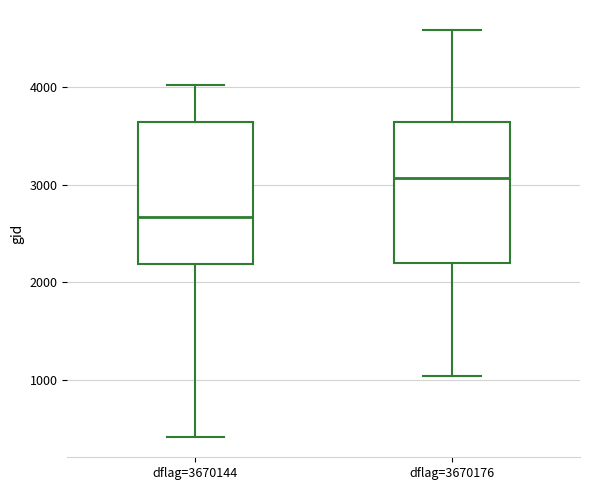

Reading left to right, transcribe this box plot: for each box, give where its median line is, the range the box spans, and where its two whiskers end, as read against the y-axis. The values are not printed on the chart, so give them approximately, as read against the axis.

dflag=3670144: median 2700, box 2200 to 3600, whiskers 400 to 4000
dflag=3670176: median 3100, box 2200 to 3600, whiskers 1000 to 4600